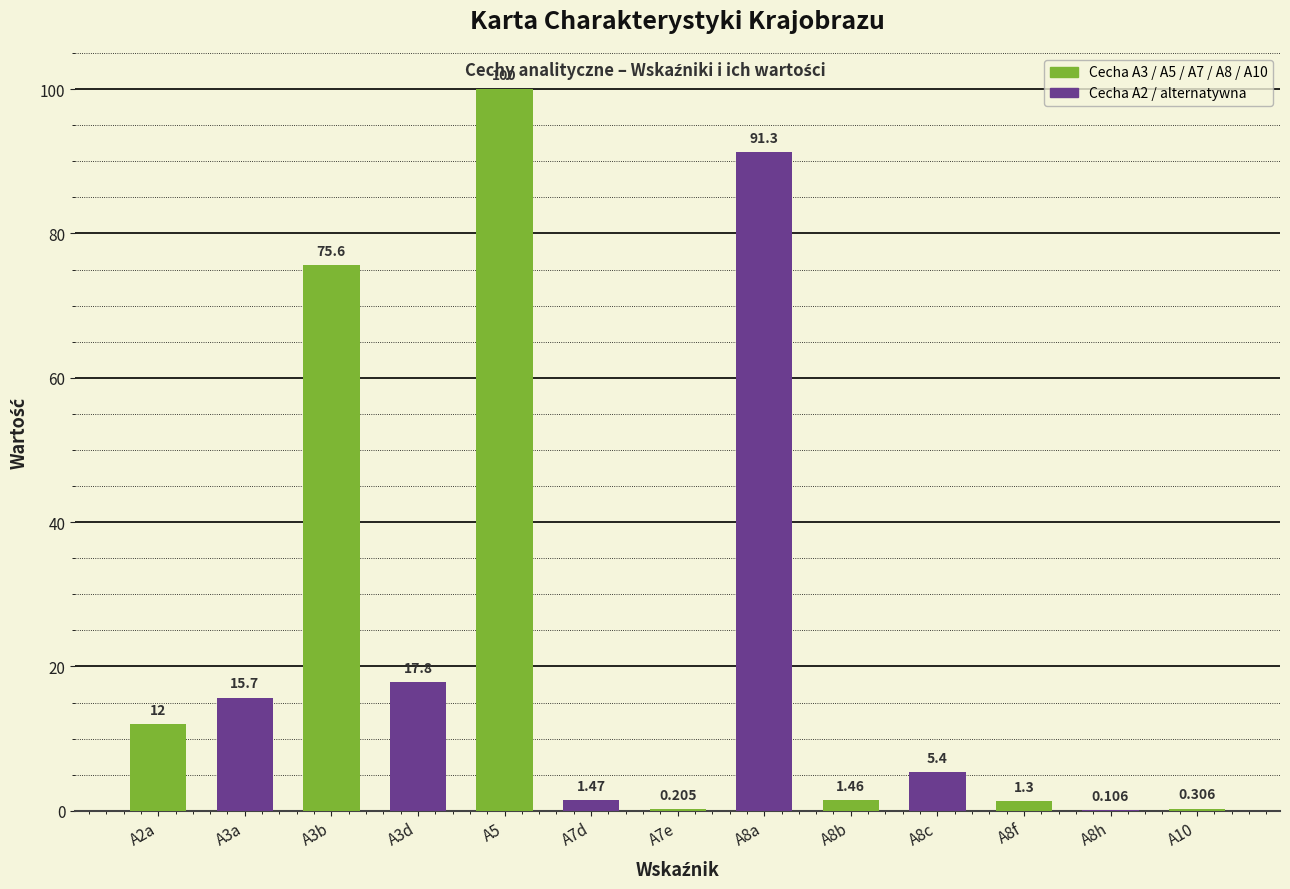

What is the difference between the maximum and second lowest values?

99.8